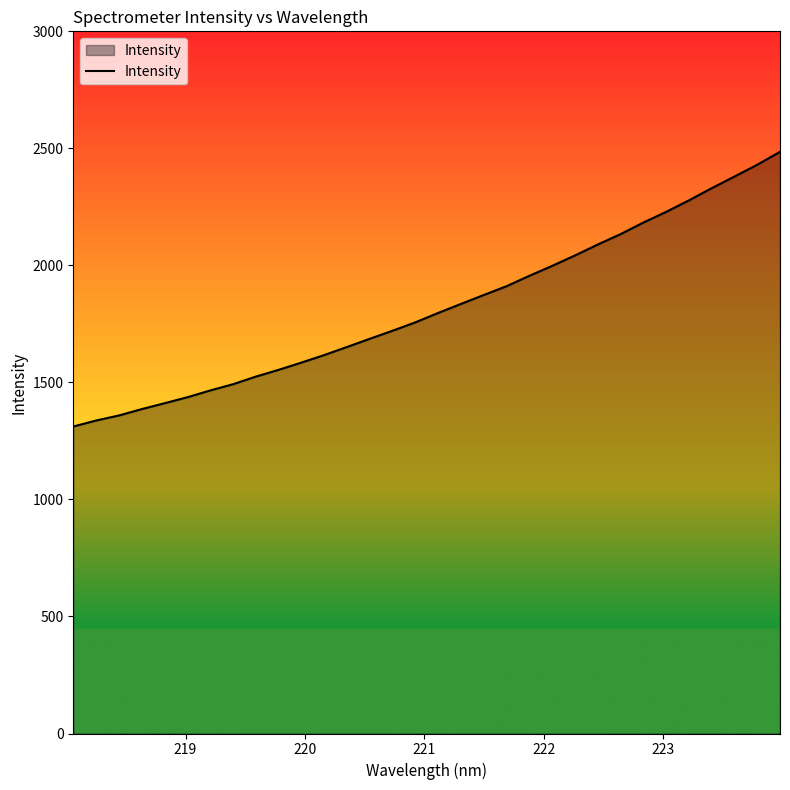

What is the smallest value displayed?

1311.5